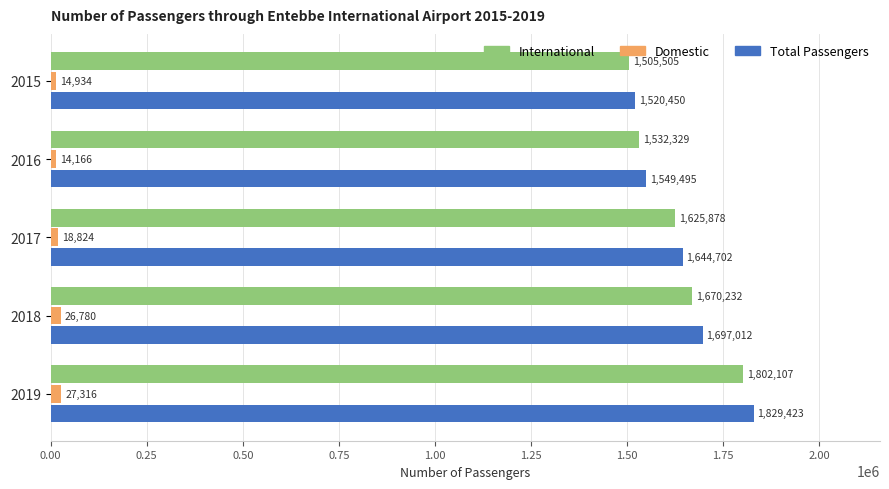

Count the number of data series in this chart.

3